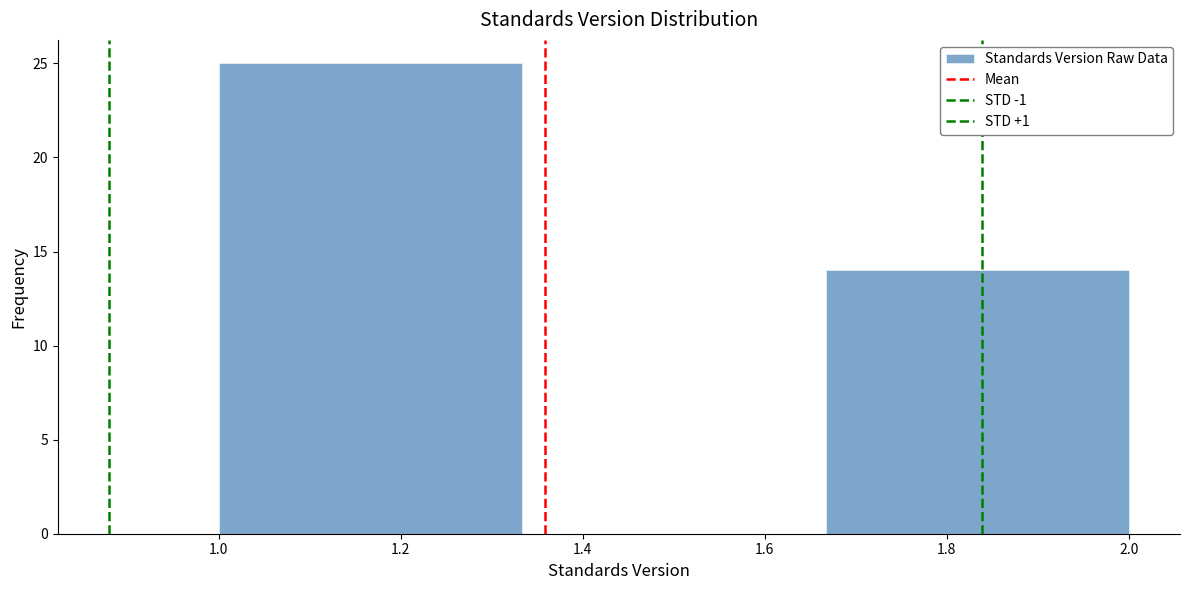

Over which range of the x-axis is the bar tallest?

1.00 to 1.34